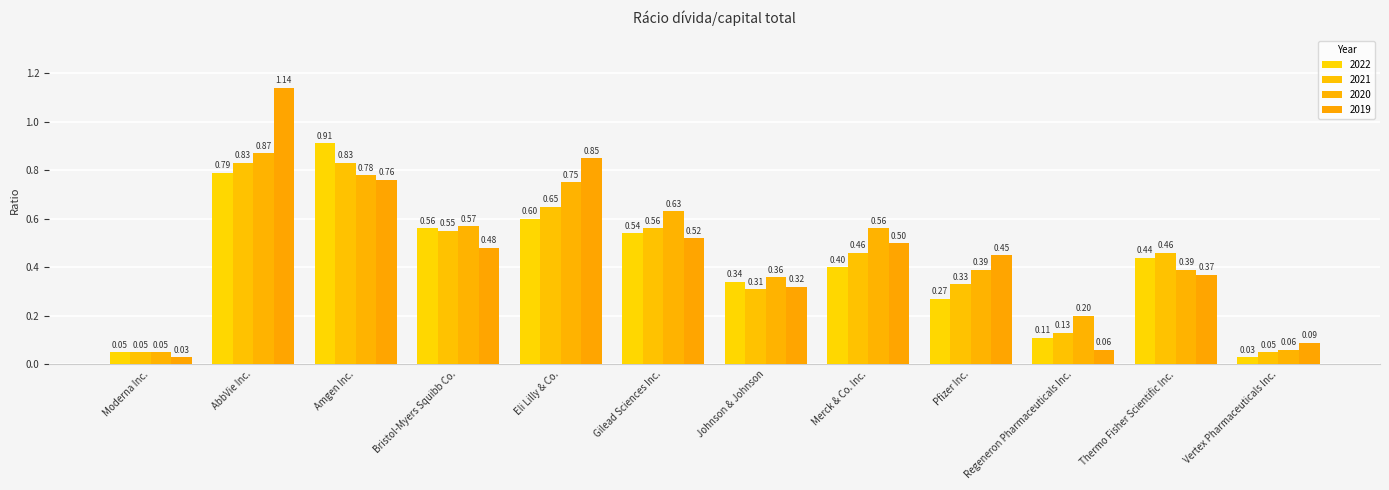

What is the difference between the maximum and second lowest values in the 2020 series?

0.8